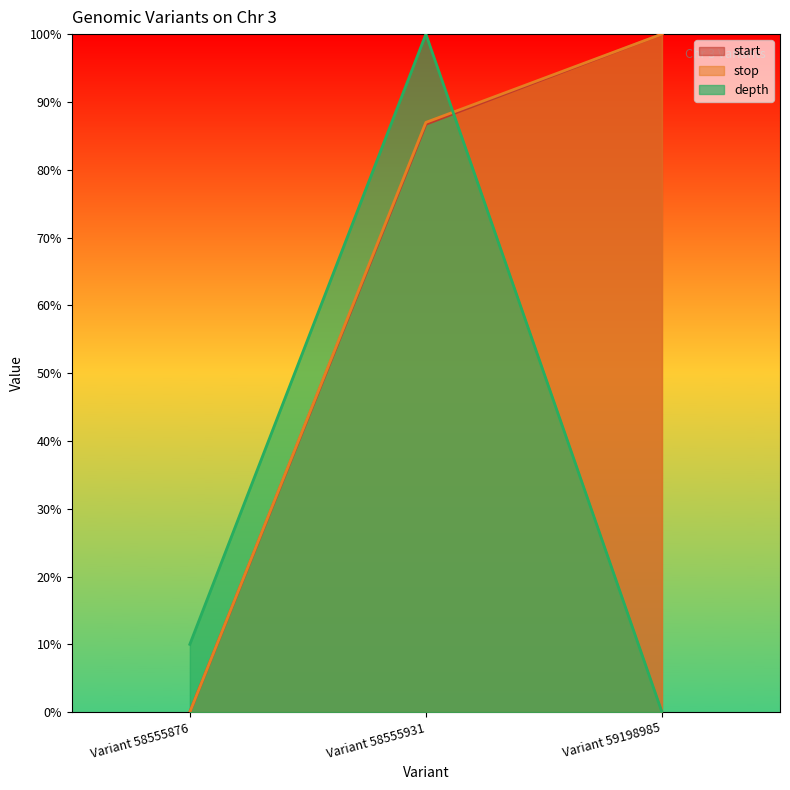

What is the difference between the start values at Variant 58555931 and Variant 59198985?

0.1